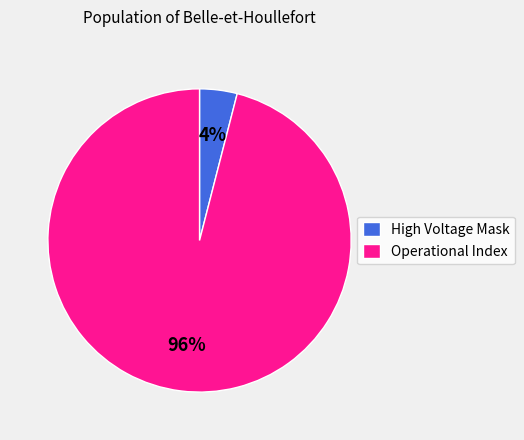

To the nearest percent, what is the difference between the largest and smallest slice percentages?

92%